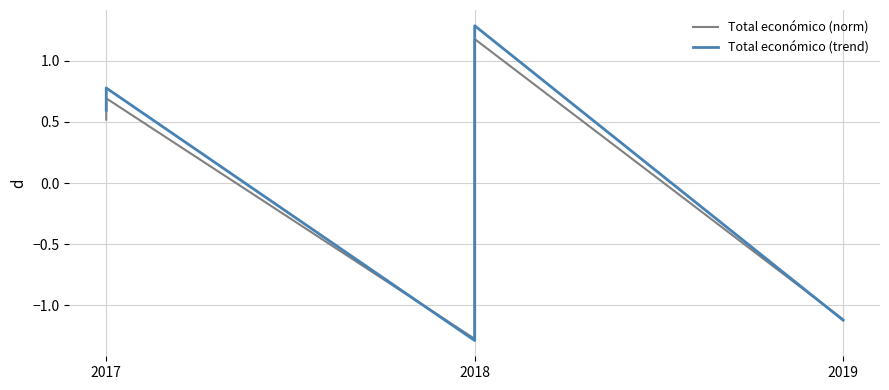

At which label does Total económico (trend) first exceed 0?

2017